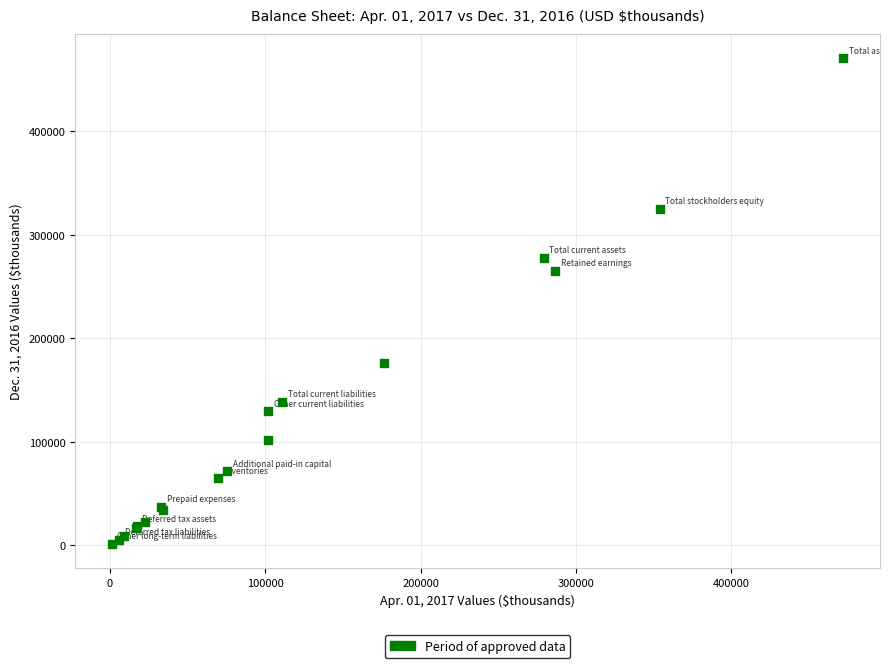

What Y value in the scatter plot is closest to 236003?

265405